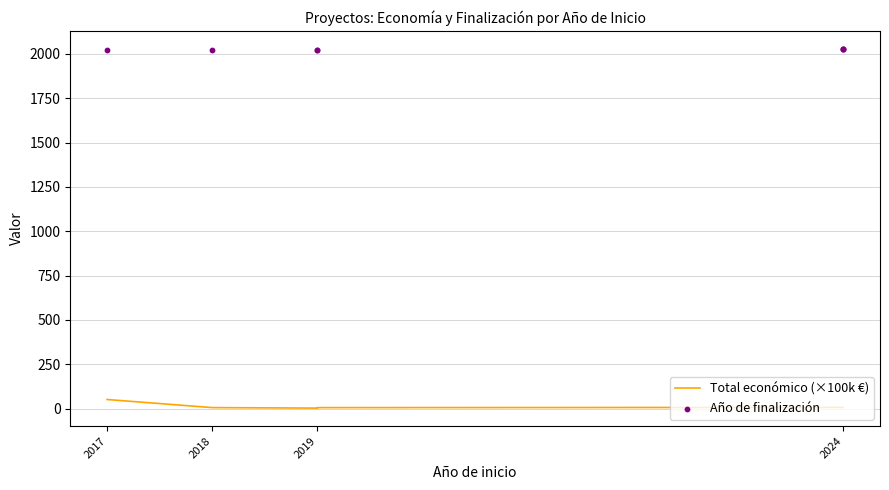

What is the total value across all series at 2019?

2024.2